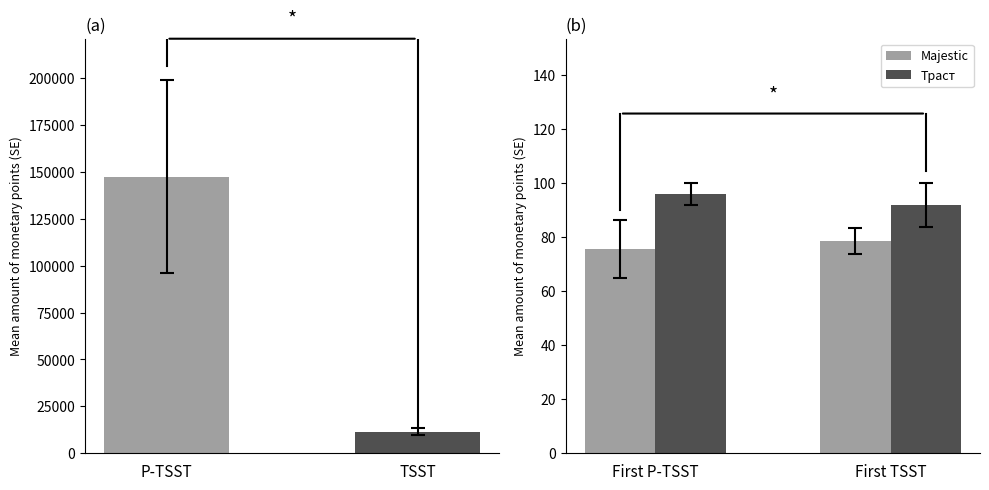

Reading left to right, transcribe all the data shown in this chart.

ИКС: 147316.7	11507.1
Majestic: 75.7	78.6
Траст: 96.0	91.9